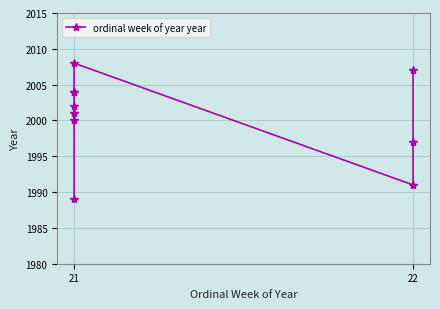

What is the value of the 2nd point from the left?

1989